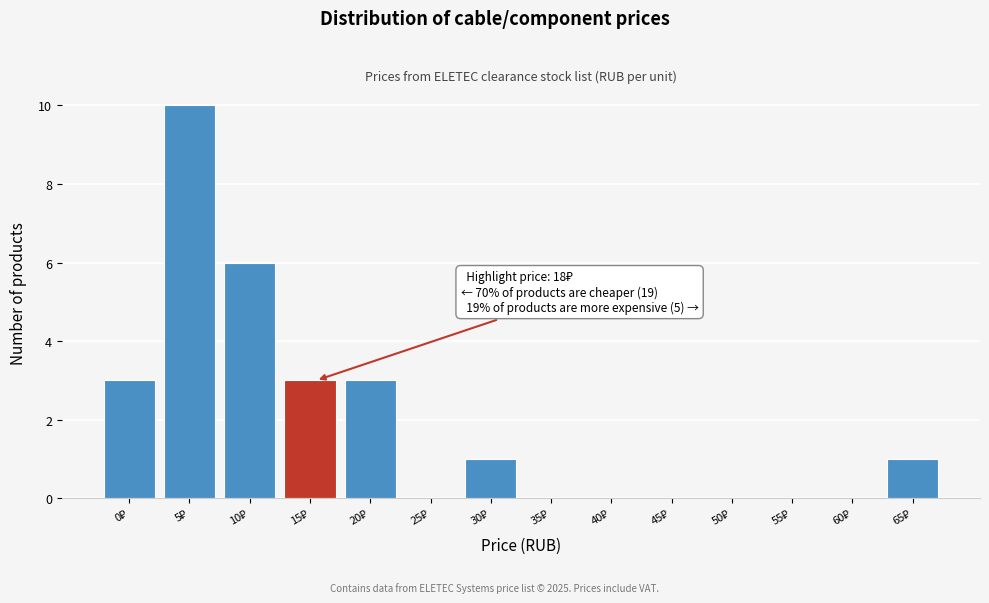

What is the maximum value shown in the chart?

10